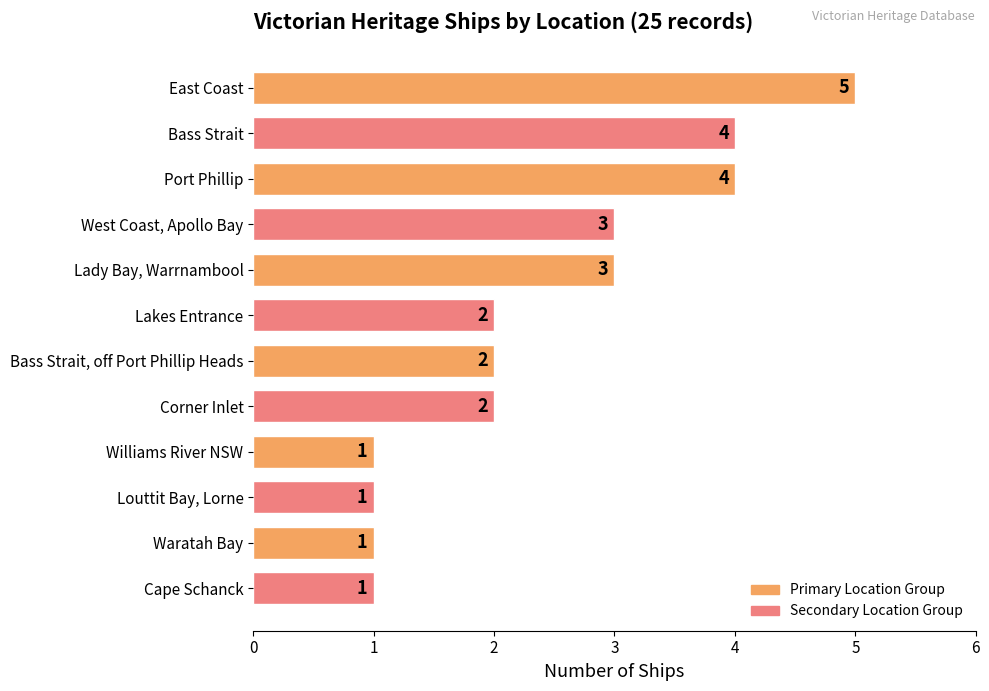

What is the ratio of the value at Lakes Entrance to the value at Waratah Bay?

2.0